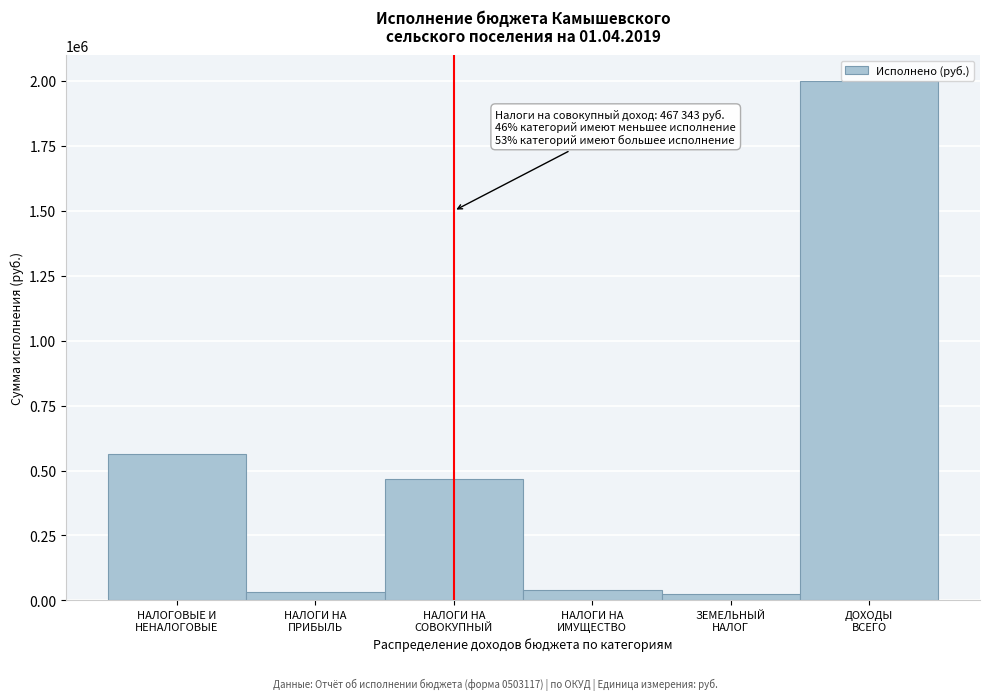

What is the value of the 3rd bar from the left?

467343.1